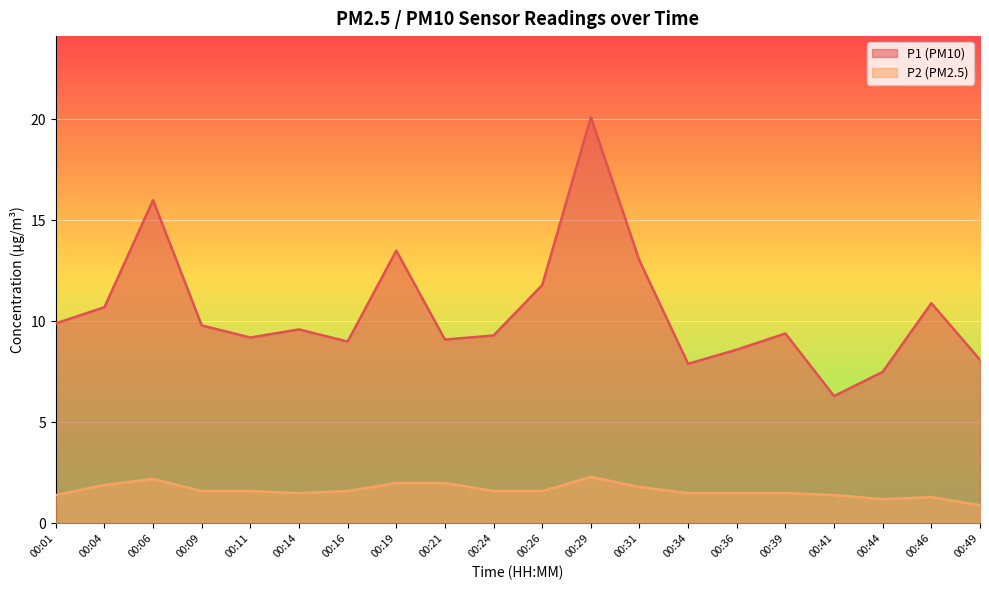

List the series in order of their overall mean, lowest first.

P2 (PM2.5), P1 (PM10)